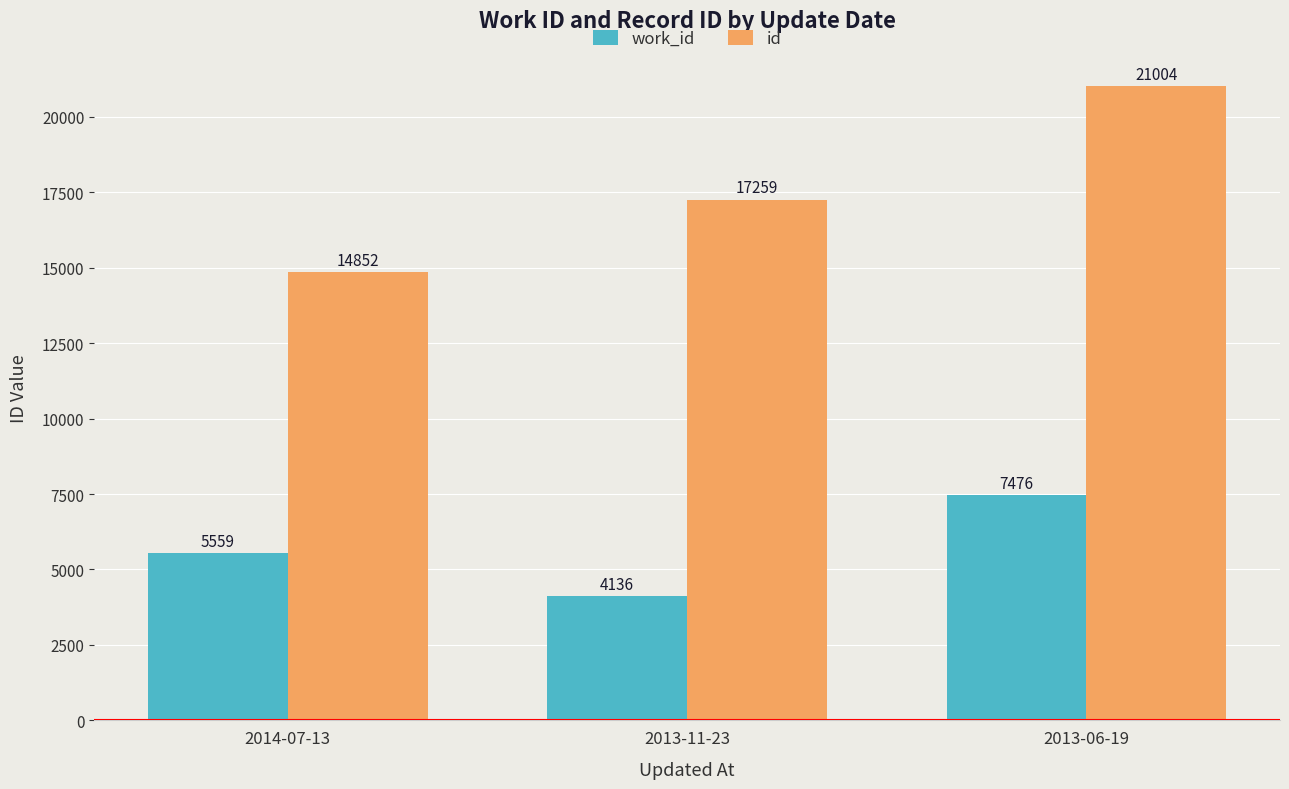

Reading left to right, list all the values displayed in this chart.

work_id: 5559	4136	7476
id: 14852	17259	21004